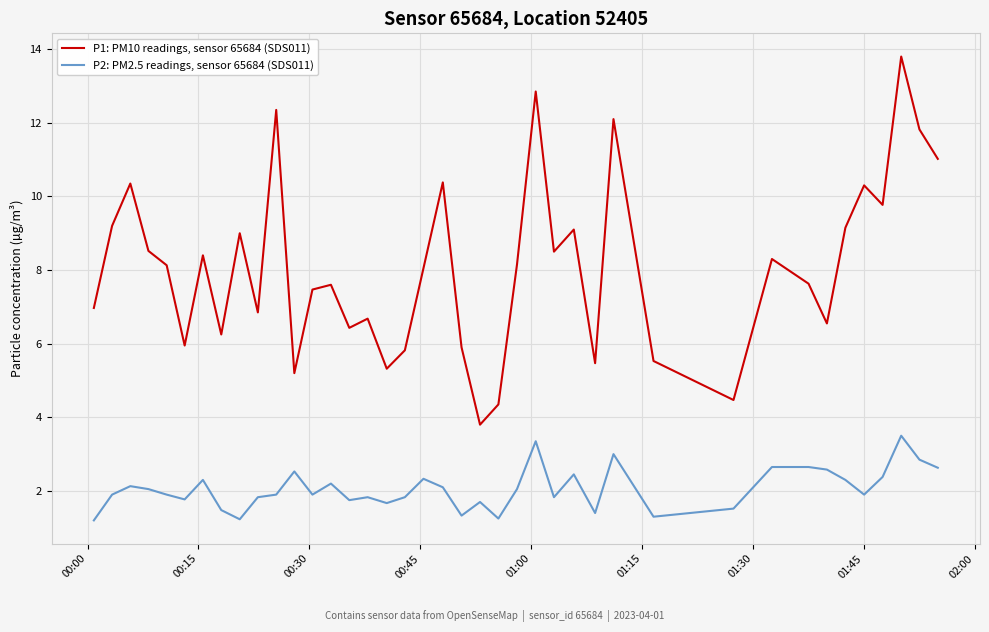

Rank the series by their maximum value, from highest to lowest.

P1: PM10 readings, sensor 65684 (SDS011), P2: PM2.5 readings, sensor 65684 (SDS011)